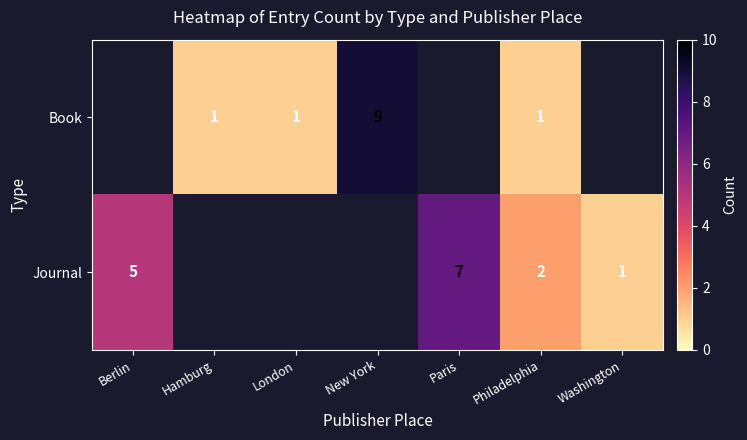

What is the minimum value shown in the chart?

1.0